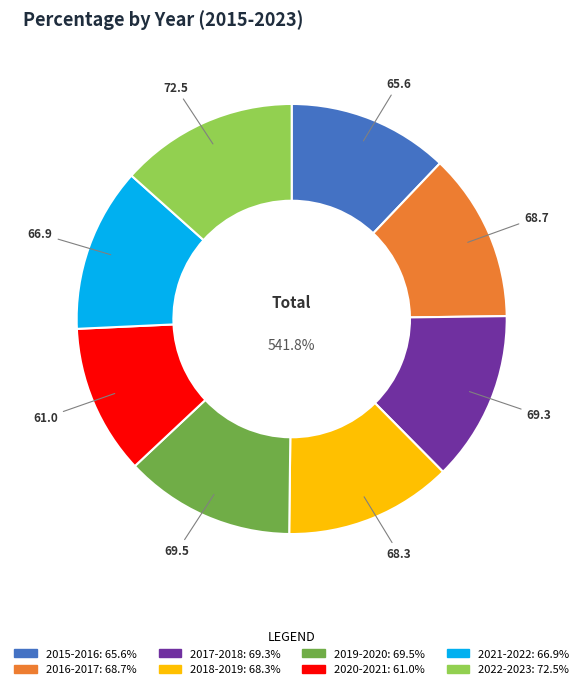

Which has a higher value, 2021-2022 or 2019-2020?

2019-2020